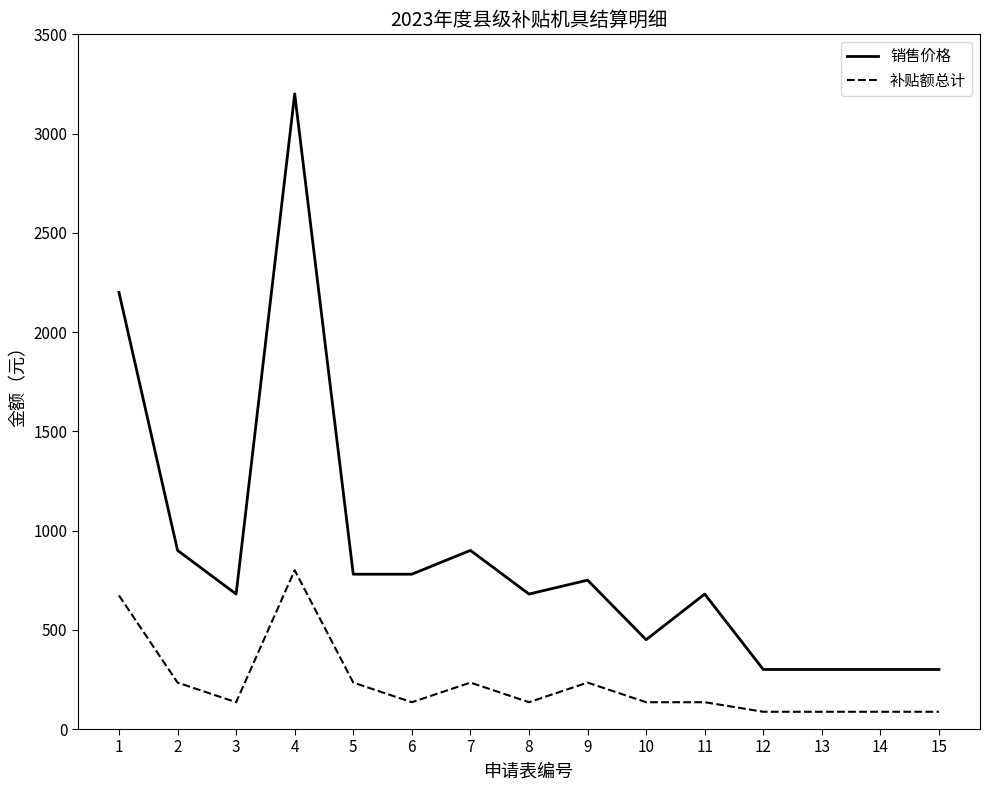

What is the minimum value for 销售价格?

300